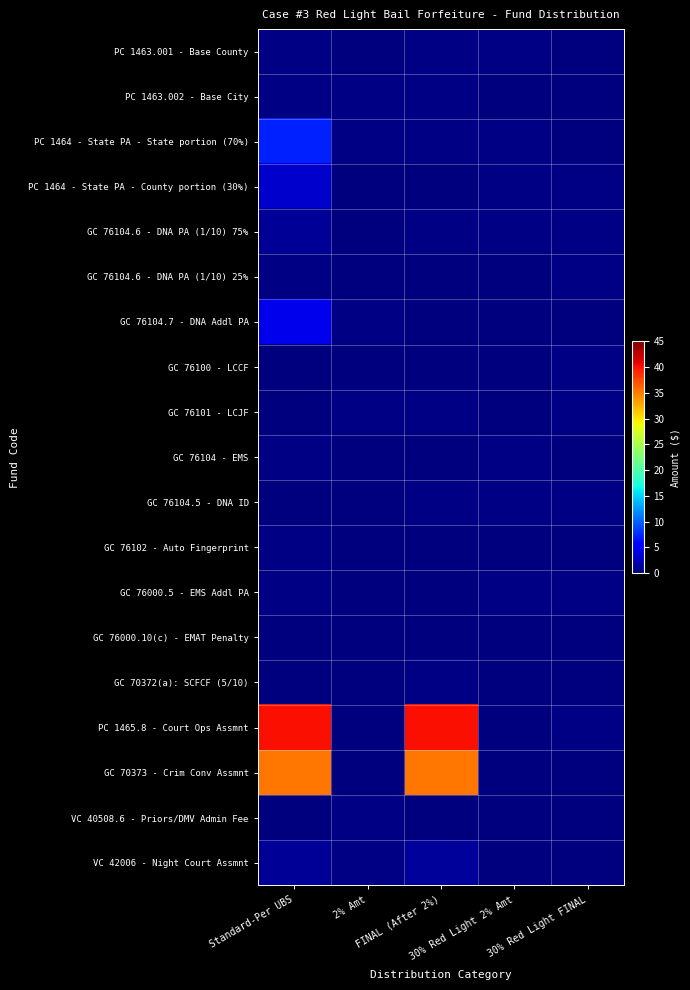

Rank the series at 30% Red Light FINAL from lowest to highest value.

GC 70373 - Crim Conv Assmnt, GC 70372(a): SCFCF (5/10), PC 1463.001 - Base County, GC 76102 - Auto Fingerprint, GC 76104 - EMS, VC 42006 - Night Court Assmnt, GC 76000.10(c) - EMAT Penalty, PC 1464 - State PA - State portion (70%), PC 1463.002 - Base City, GC 76104.7 - DNA Addl PA, VC 40508.6 - Priors/DMV Admin Fee, PC 1464 - State PA - County portion (30%), GC 76000.5 - EMS Addl PA, GC 76100 - LCCF, GC 76104.6 - DNA PA (1/10) 25%, GC 76104.5 - DNA ID, GC 76104.6 - DNA PA (1/10) 75%, PC 1465.8 - Court Ops Assmnt, GC 76101 - LCJF